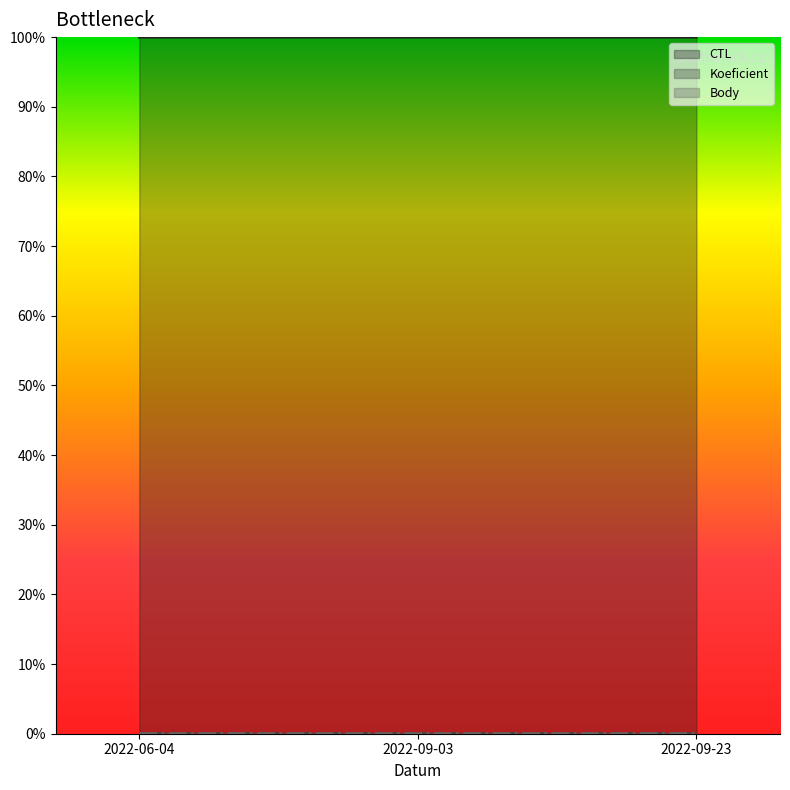

Reading left to right, transcribe all the data shown in this chart.

CTL: 1.0	1.0	1.0
Koeficient: 0.0	0.0	0.0
Body: 0.0	0.0	0.0